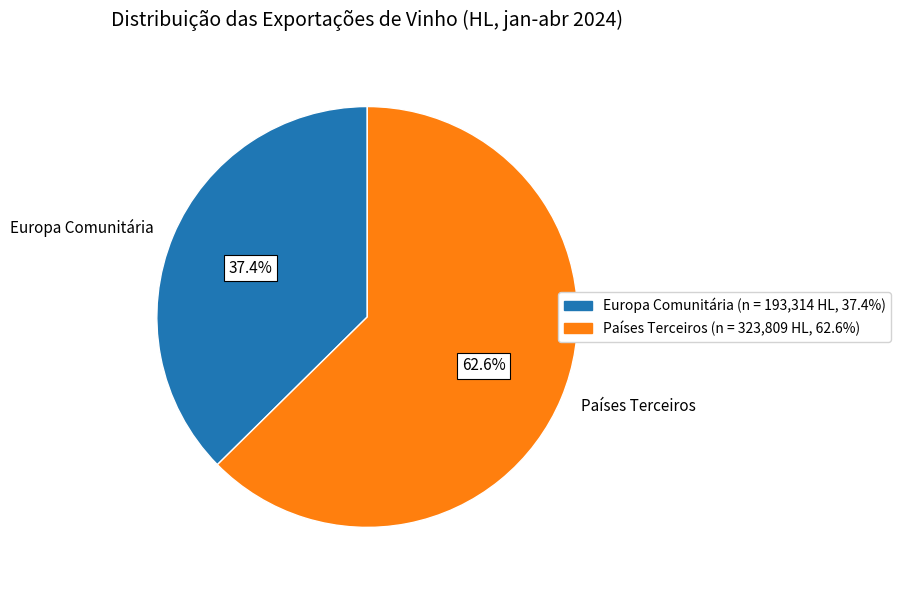

To the nearest percent, what is the difference between the Países Terceiros and Europa Comunitária slice percentages?

25%